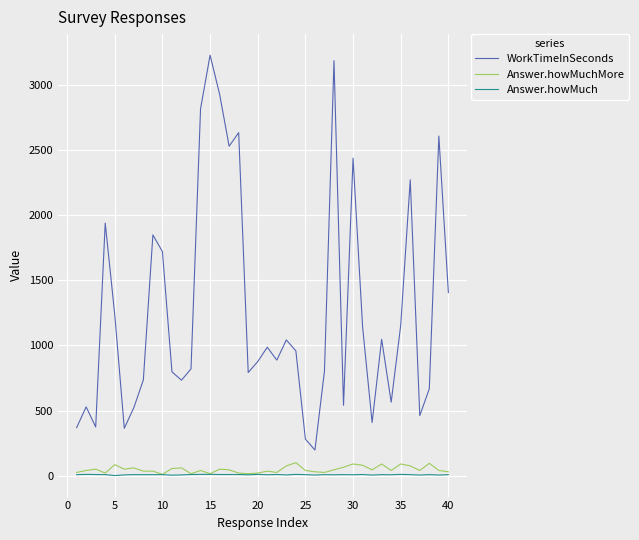

True or false: Answer.howMuch and WorkTimeInSeconds intersect in this chart.

False